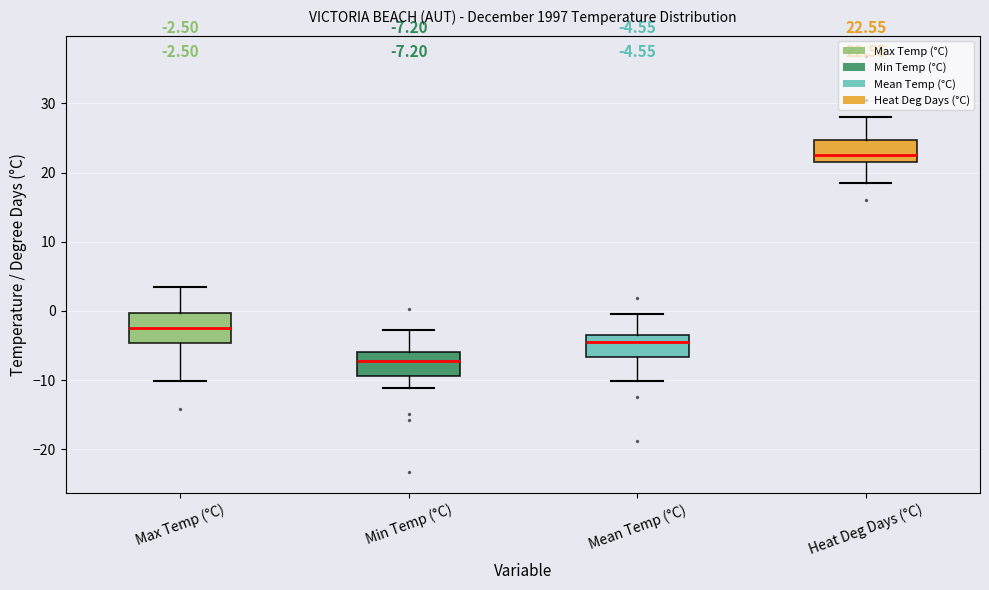

Which box has the lowest median line?

Min Temp (°C)